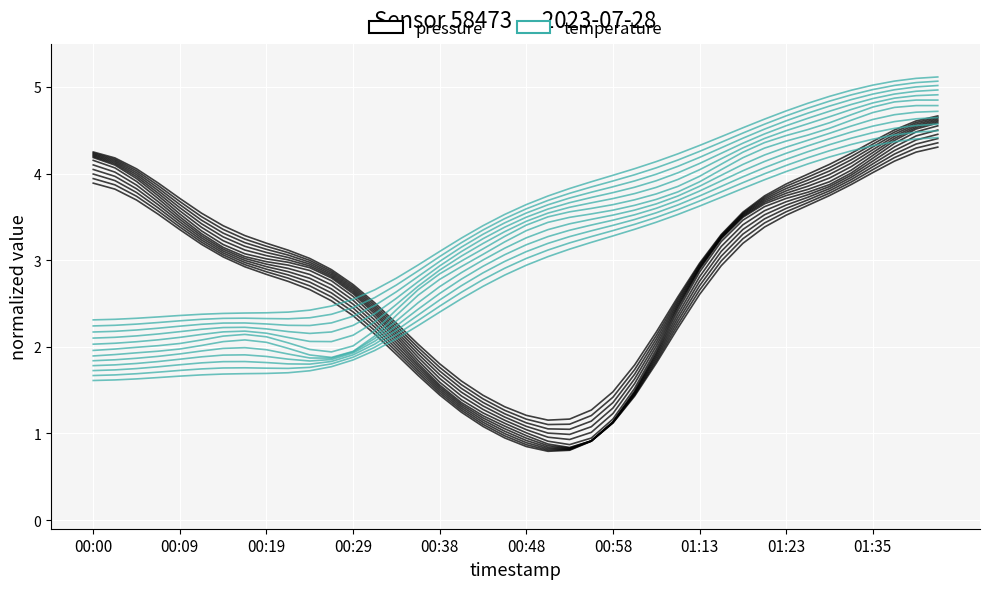

Reading left to right, extract all data points from this chart.

pressure: 4.2	4.2	4.1	3.9	3.7	3.5	3.4	3.3	3.2	3.1	3.0	2.9	2.7	2.5	2.3	2.0	1.8	1.6	1.4	1.3	1.2	1.2	1.2	1.3	1.5	1.8	2.2	2.6	3.0	3.3	3.6	3.7	3.9	4.0	4.1	4.2	4.4	4.5	4.6	4.7
temperature: 2.3	2.3	2.3	2.3	2.4	2.4	2.4	2.4	2.4	2.4	2.4	2.5	2.5	2.7	2.8	2.9	3.1	3.3	3.4	3.5	3.6	3.7	3.8	3.9	4.0	4.1	4.1	4.2	4.3	4.4	4.5	4.6	4.7	4.8	4.9	5.0	5.0	5.1	5.1	5.1